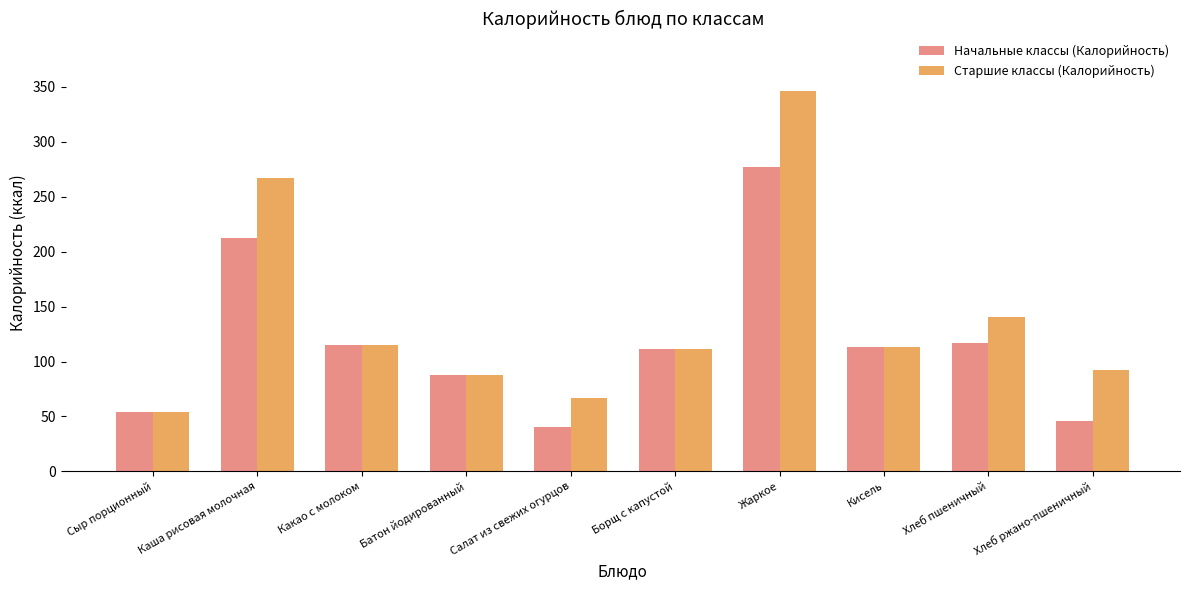

List the series in order of their overall mean, highest first.

Старшие классы (Калорийность), Начальные классы (Калорийность)